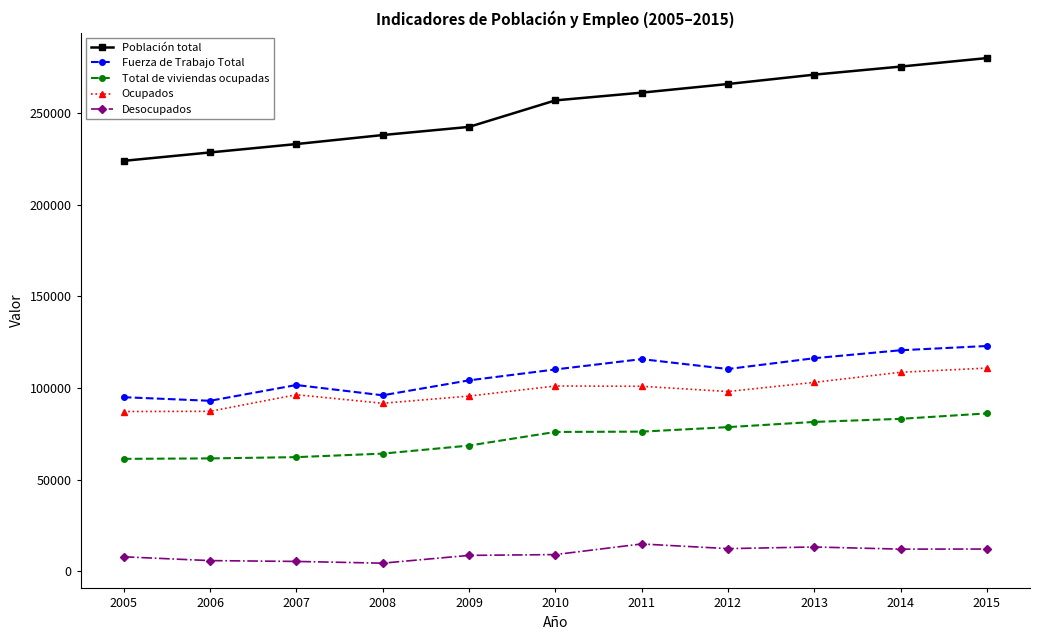

What is the sum of the Fuerza de Trabajo Total values at 2008 and 2013?

212254